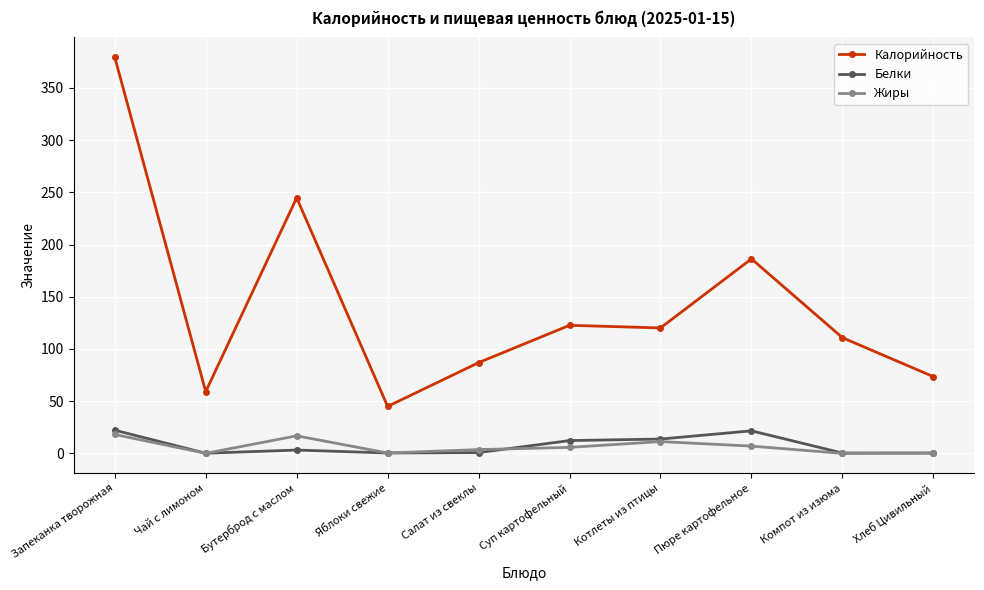

What is the label of the 8th point from the right?

Бутерброд с маслом